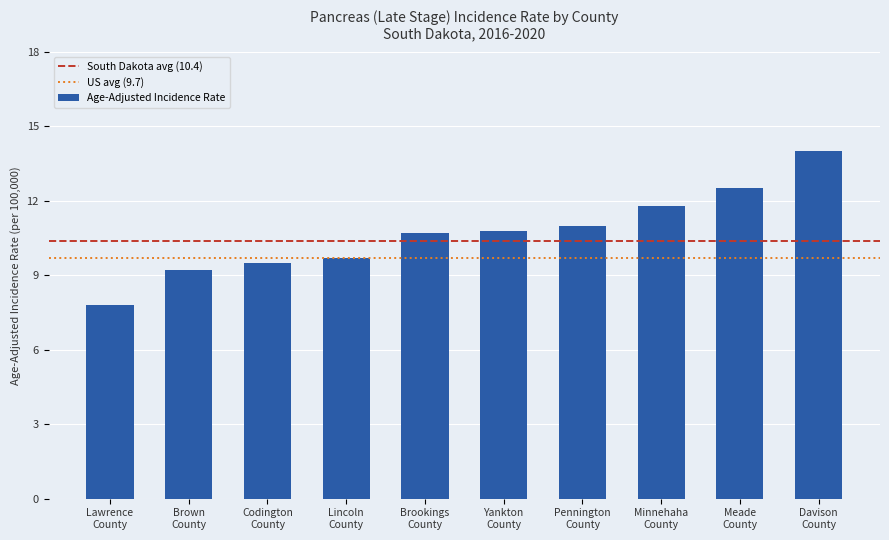

Reading left to right, what are all the values shown in this chart?

7.8	9.2	9.5	9.7	10.7	10.8	11.0	11.8	12.5	14.0